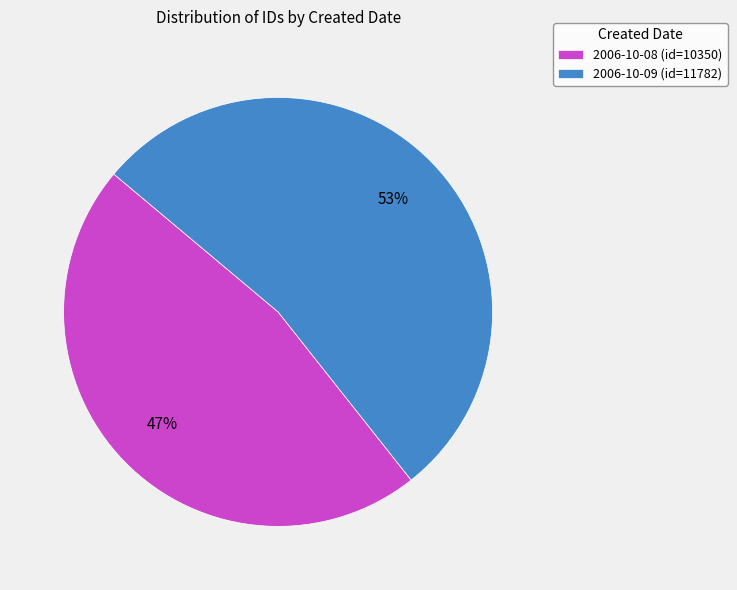

What is the smallest slice in the pie chart?

2006-10-08